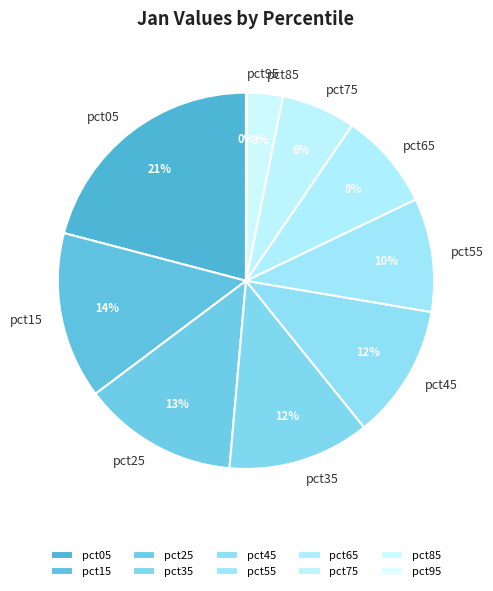

To the nearest percent, what is the difference between the largest and smallest slice percentages?

21%